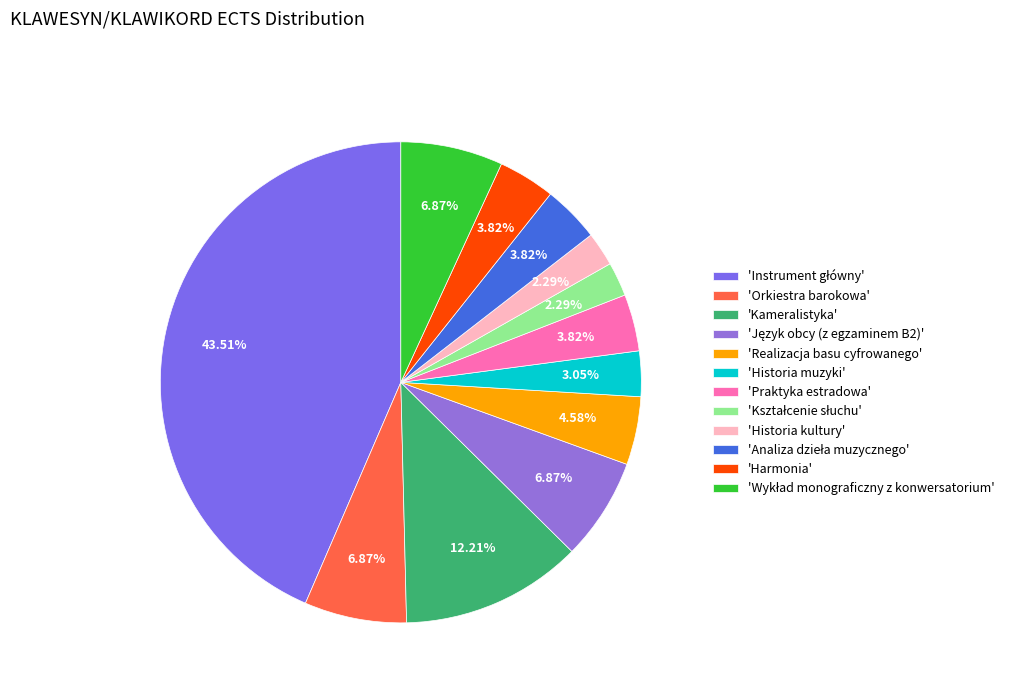

To the nearest percent, what is the difference between the largest and smallest slice percentages?

41%